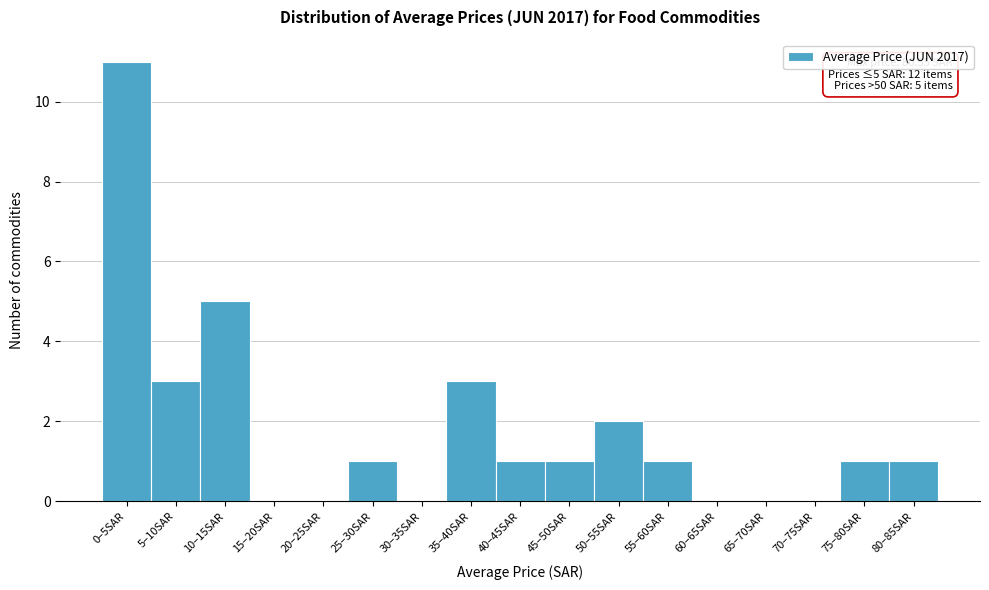

Reading left to right, what are all the values shown in this chart?

0–5SAR=11	5–10SAR=3	10–15SAR=5	15–20SAR=0	20–25SAR=0	25–30SAR=1	30–35SAR=0	35–40SAR=3	40–45SAR=1	45–50SAR=1	50–55SAR=2	55–60SAR=1	60–65SAR=0	65–70SAR=0	70–75SAR=0	75–80SAR=1	80–85SAR=1